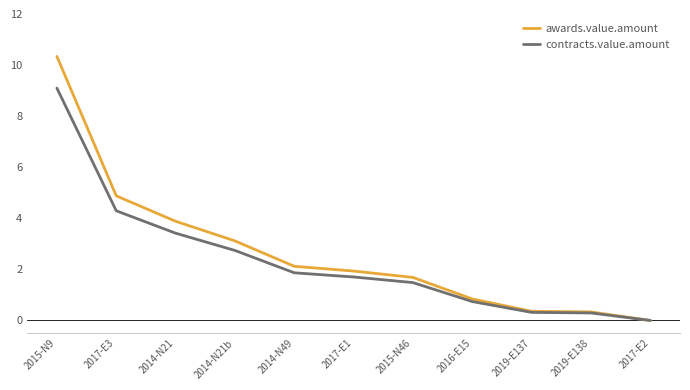

At which category is the sum across all series the highest?

2015-N9